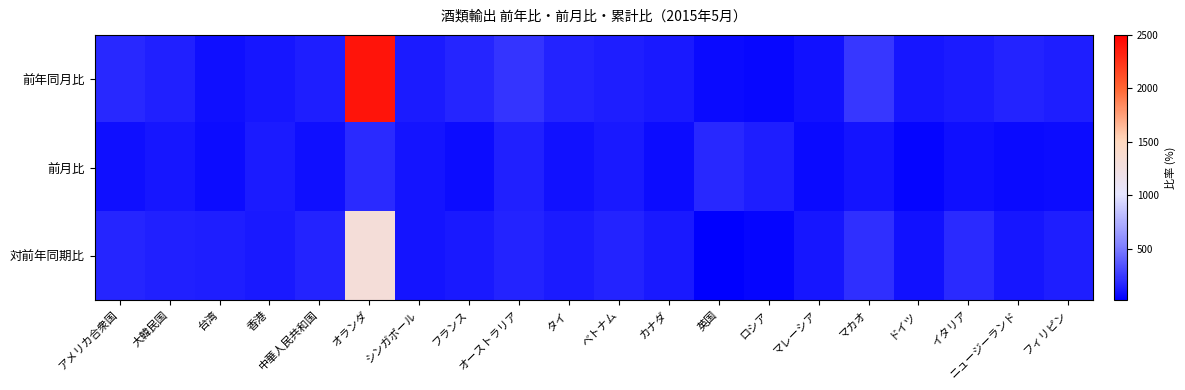

What is the total value across all series at 中華人民共和国?

385.0